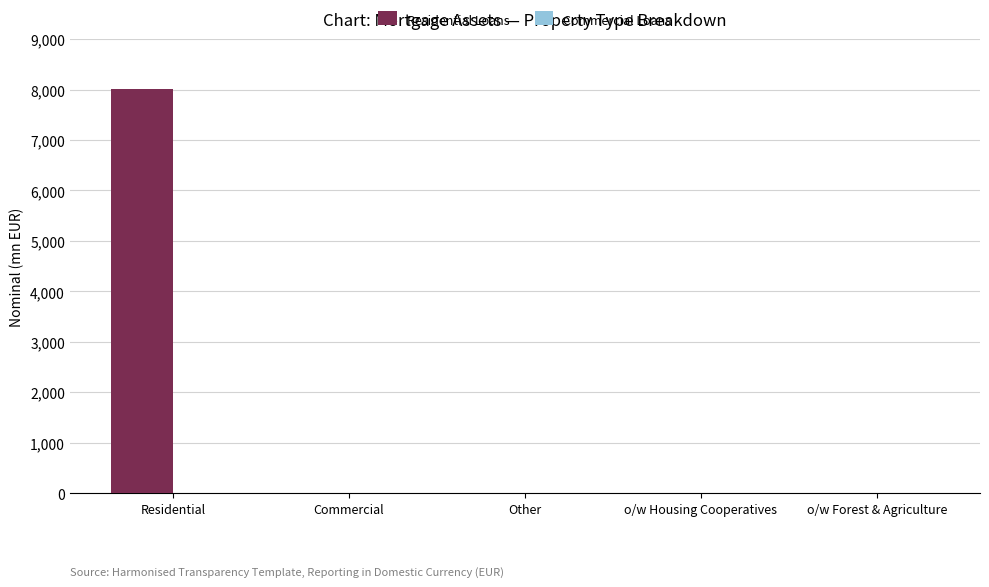

What is the maximum value shown in the chart?

8006.0